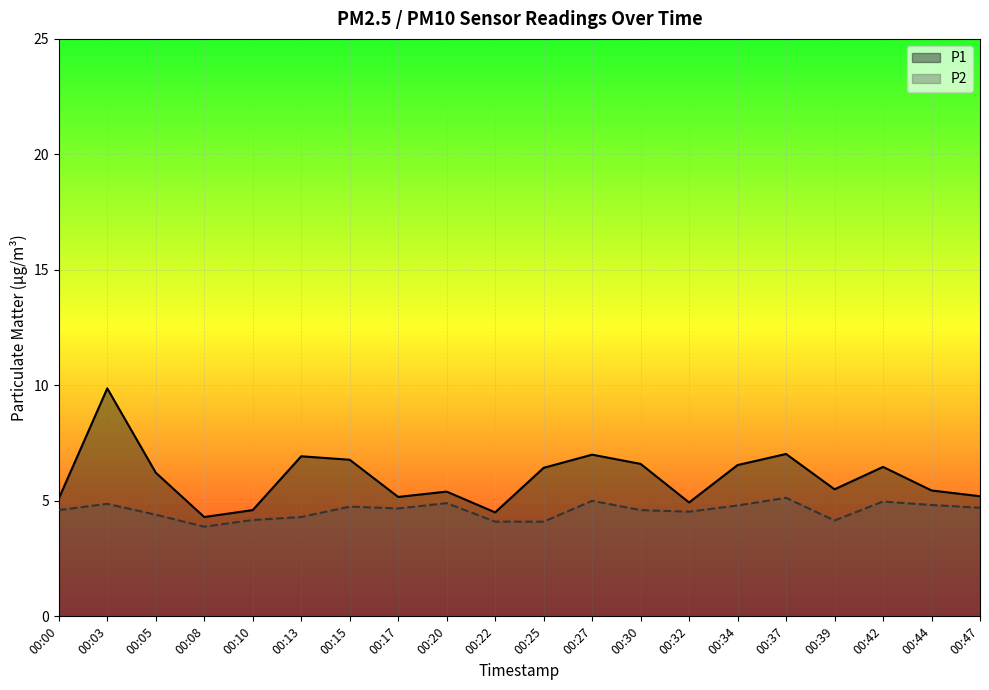

What is the minimum value shown in the chart?

3.9